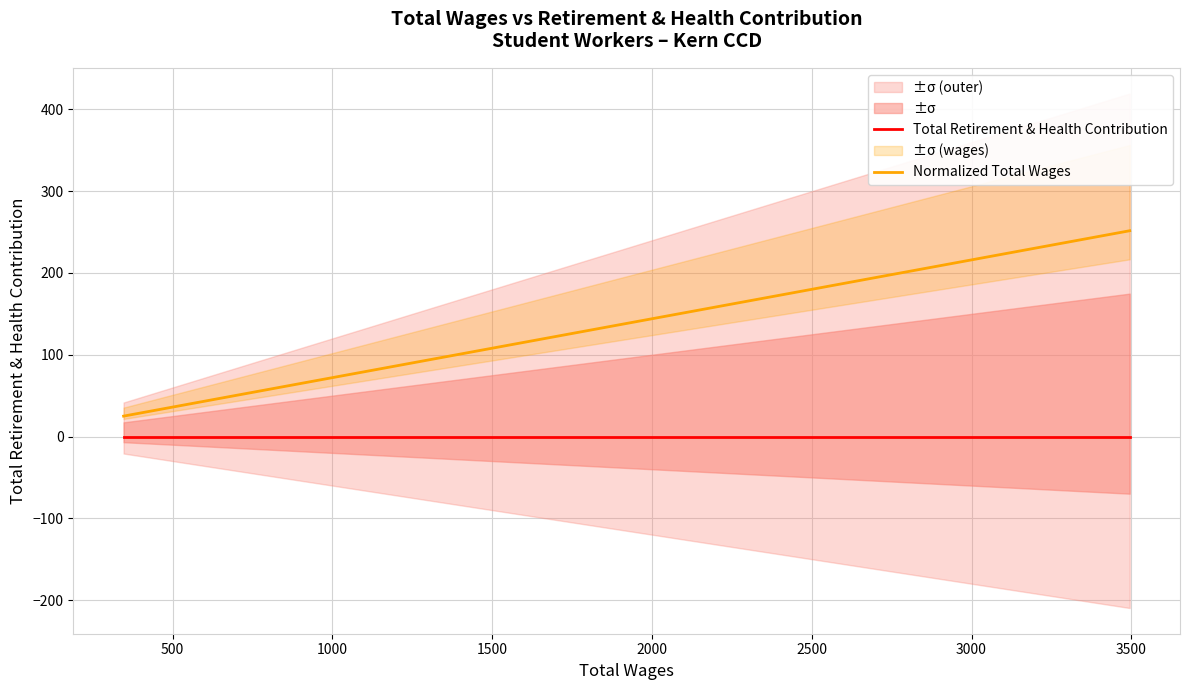

List the series in order of their overall mean, highest first.

Normalized Total Wages, Total Retirement & Health Contribution